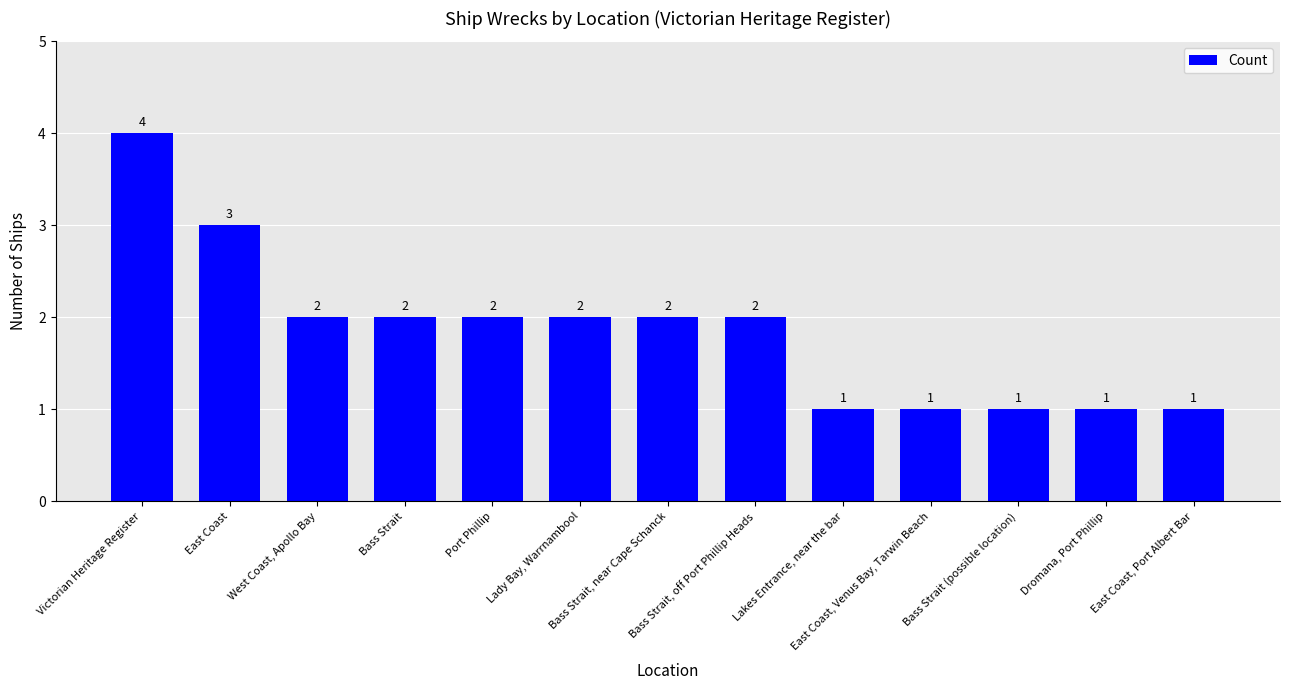

Reading right to left, extract all data points from this chart.

East Coast, Port Albert Bar=1	Dromana, Port Phillip=1	Bass Strait (possible location)=1	East Coast, Venus Bay, Tarwin Beach=1	Lakes Entrance, near the bar=1	Bass Strait, off Port Phillip Heads=2	Bass Strait, near Cape Schanck=2	Lady Bay, Warrnambool=2	Port Phillip=2	Bass Strait=2	West Coast, Apollo Bay=2	East Coast=3	Victorian Heritage Register=4